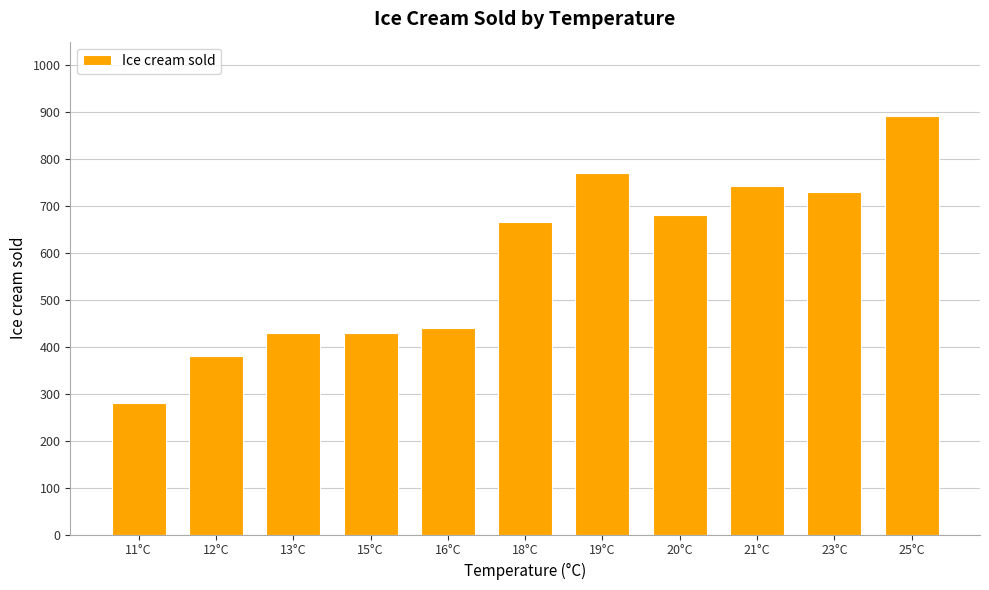

Reading left to right, transcribe all the data shown in this chart.

11°C=280.0	12°C=380.0	13°C=430.0	15°C=430.0	16°C=440.0	18°C=665.3	19°C=770.0	20°C=680.0	21°C=742.5	23°C=730.0	25°C=892.5